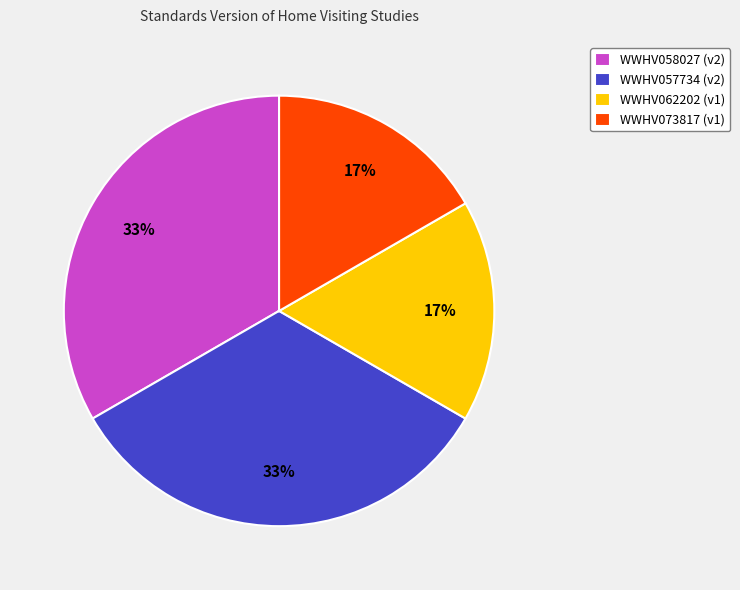

To the nearest percent, what is the average slice percentage?

25%